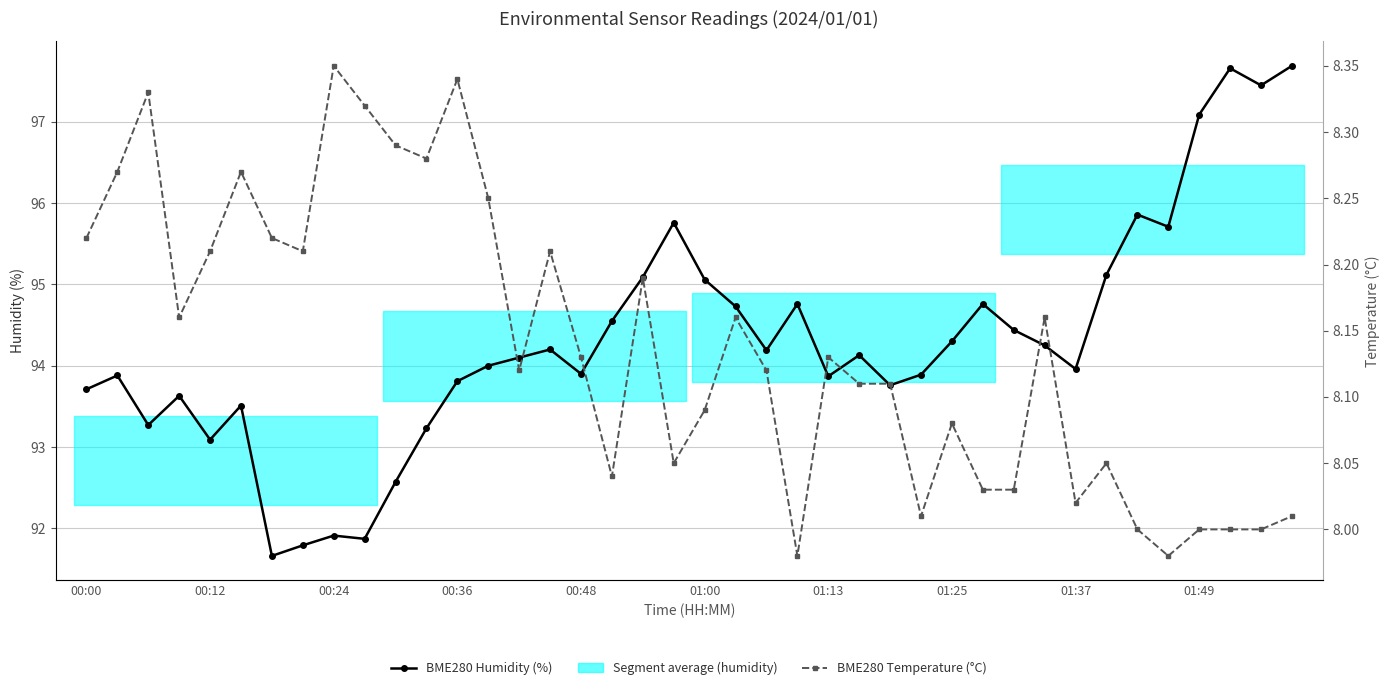

Reading right to left, transcribe all the data shown in this chart.

BME280 Humidity (%): 97.7	97.5	97.7	97.1	95.7	95.9	95.1	94.0	94.2	94.4	94.8	94.3	93.9	93.8	94.1	93.9	94.8	94.2	94.7	95.1	95.8	95.1	94.5	93.9	94.2	94.1	94.0	93.8	93.2	92.6	91.9	91.9	91.8	91.7	93.5	93.1	93.6	93.3	93.9	93.7
BME280 Temperature (°C): 8.0	8.0	8.0	8.0	8.0	8.0	8.1	8.0	8.2	8.0	8.0	8.1	8.0	8.1	8.1	8.1	8.0	8.1	8.2	8.1	8.1	8.2	8.0	8.1	8.2	8.1	8.2	8.3	8.3	8.3	8.3	8.3	8.2	8.2	8.3	8.2	8.2	8.3	8.3	8.2